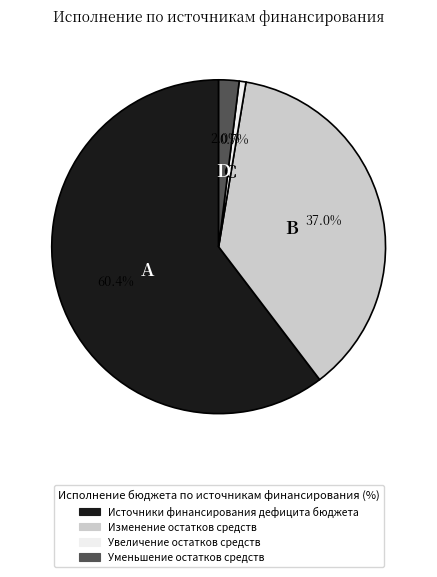

How many slices are in this pie chart?

4